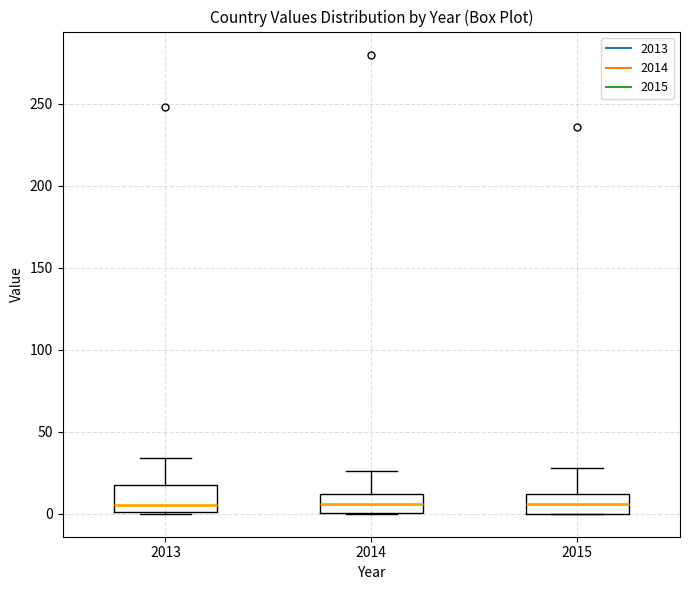

Reading left to right, transcribe this box plot: for each box, give where its median line is, the range the box spans, and where its two whiskers end, as read against the y-axis. The values are not printed on the chart, so give them approximately, as read against the axis.

2013: median 5, box 0 to 20, whiskers 0 to 35
2014: median 5, box 0 to 10, whiskers 0 to 25
2015: median 5, box 0 to 10, whiskers 0 to 30